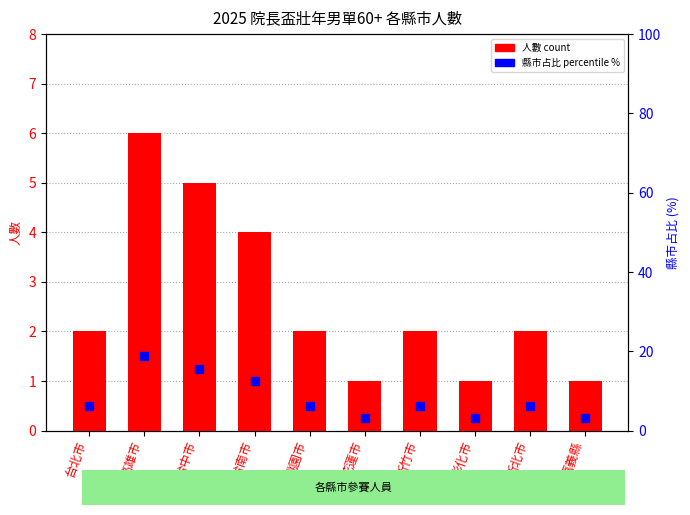

At which category is the sum across all series the highest?

高雄市